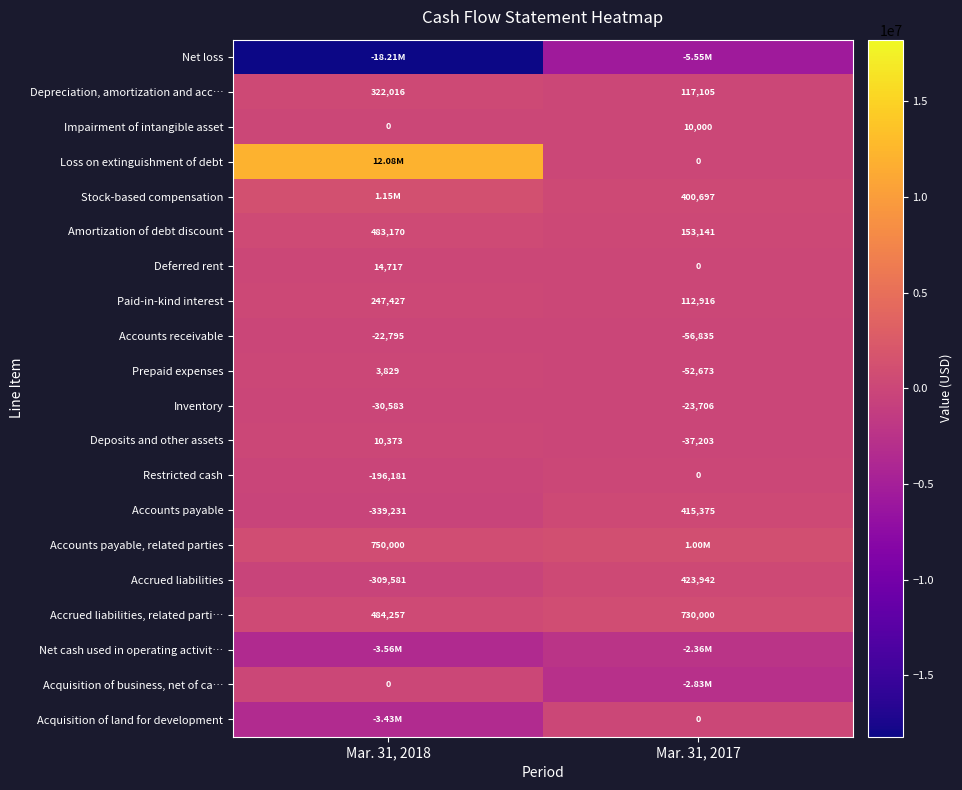

What is the sum of the Accounts receivable values at Mar. 31, 2018 and Mar. 31, 2017?

-79630